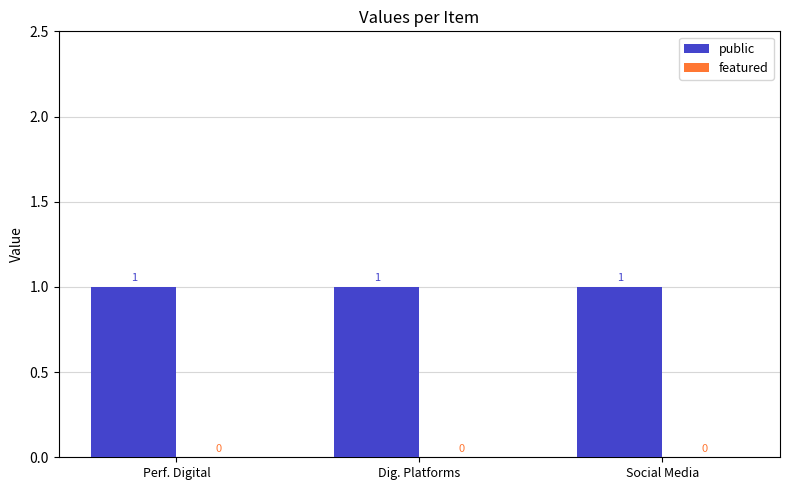

Which series changed the most between Dig. Platforms and Social Media?

public